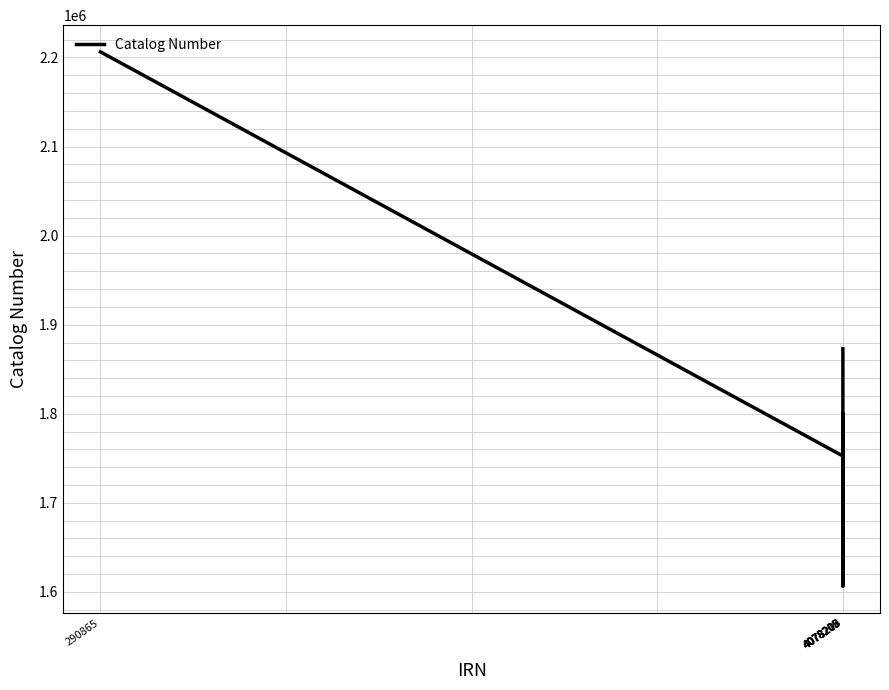

How many interior local valleys (lower than both neighbors) does the data have?

2